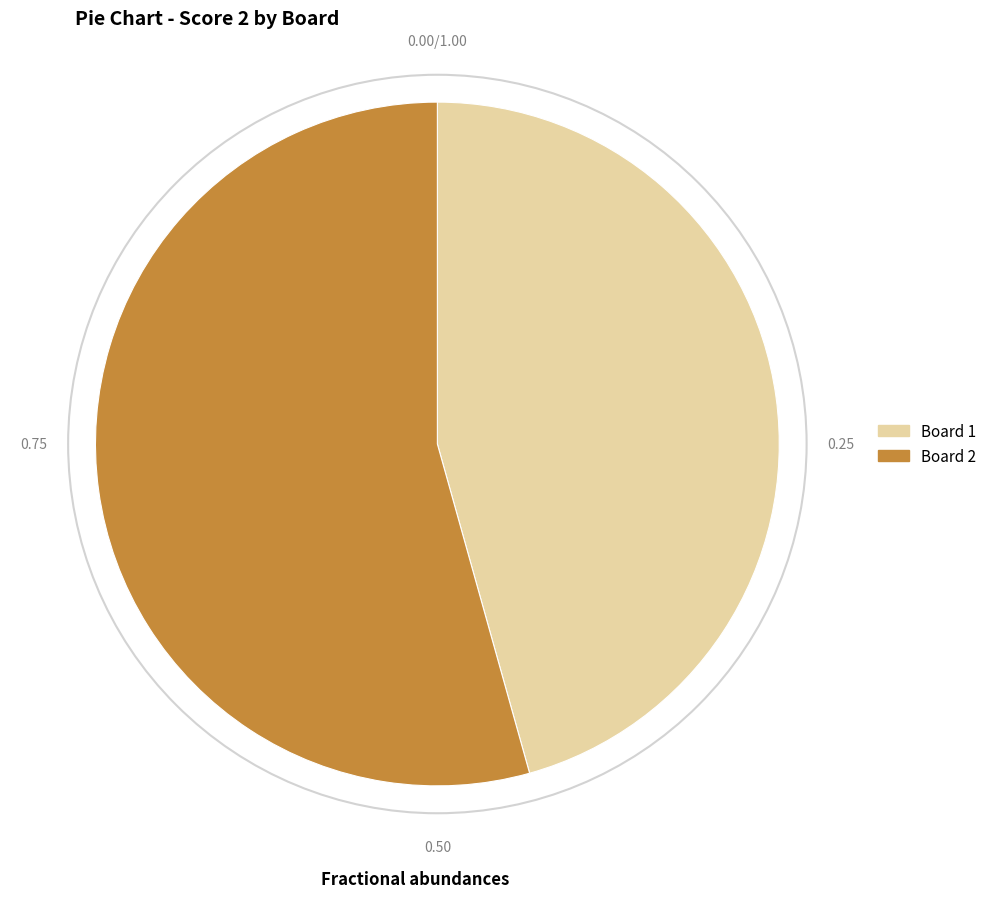

Is there any slice that represents more than half of the pie?

Yes